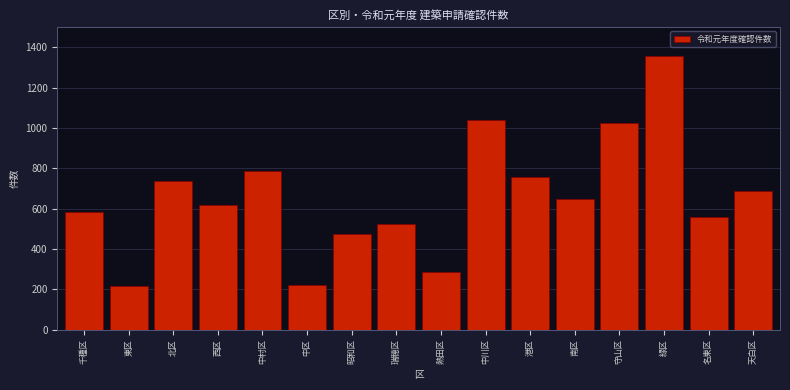

Reading left to right, transcribe all the data shown in this chart.

585	215	735	620	789	221	474	526	287	1042	756	650	1024	1356	557	686